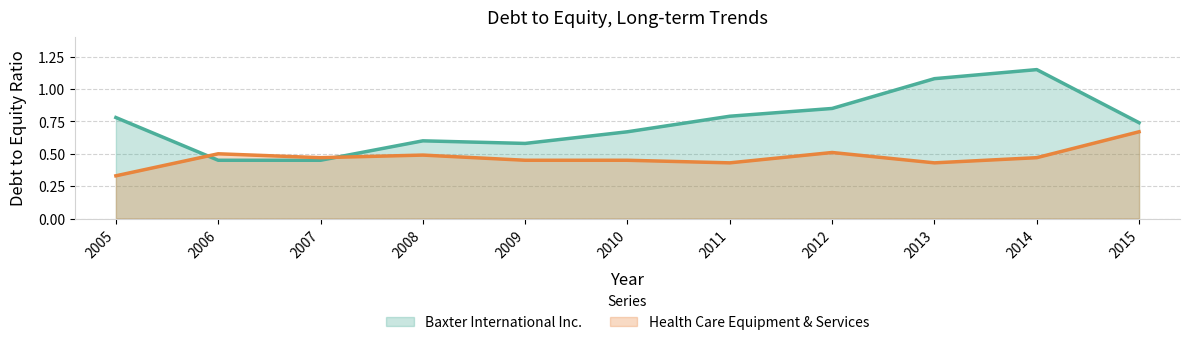

What is the sum of all Health Care Equipment & Services values?

5.2